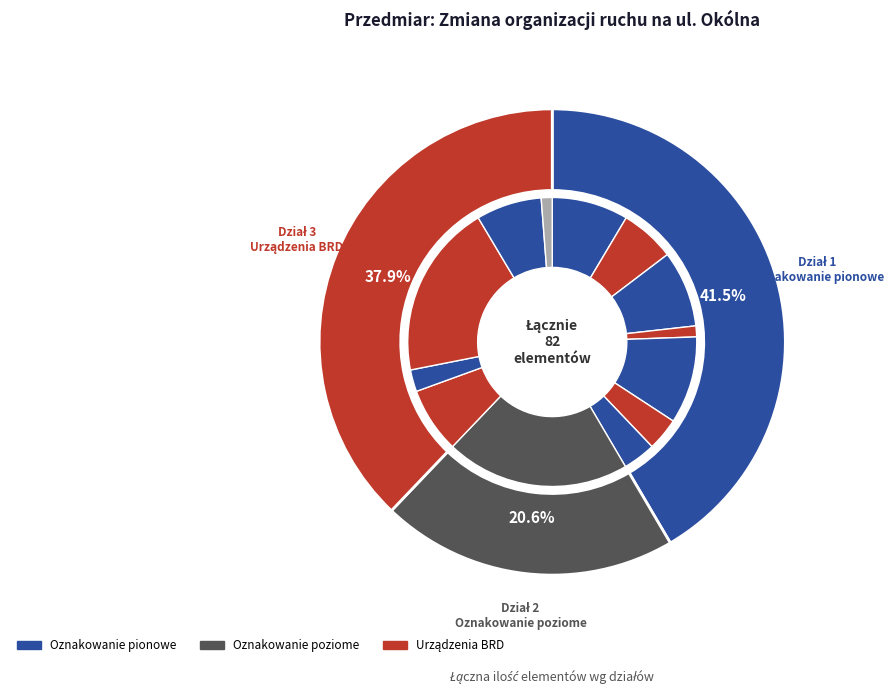

Is there any slice that represents more than half of the pie?

No